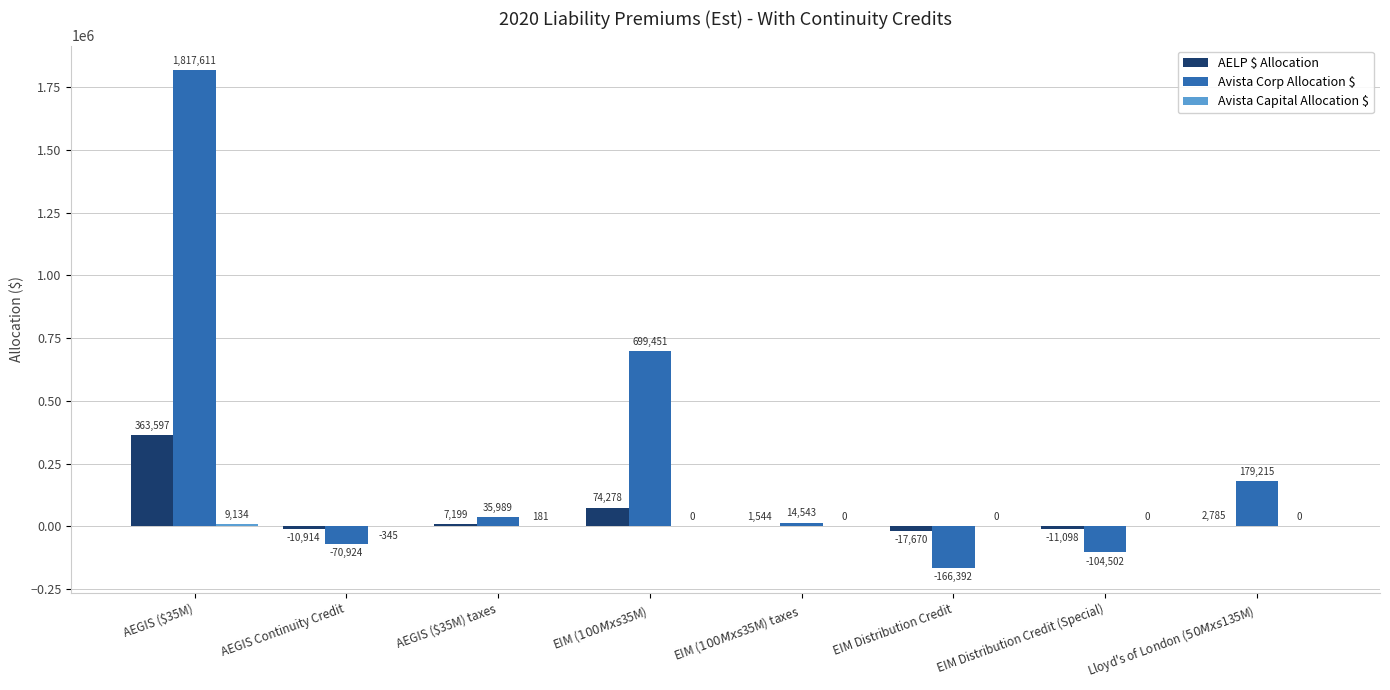

The value of AELP $ Allocation at EIM Distribution Credit is -17670.0. True or false?

True